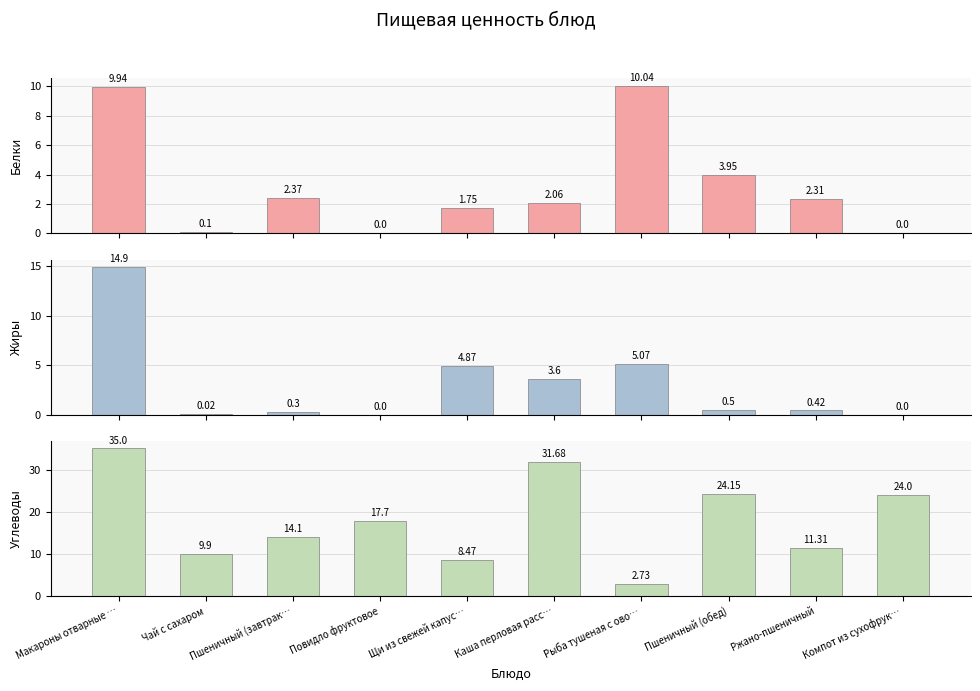

Where does the Углеводы series first go above 17?

Макароны отварные …